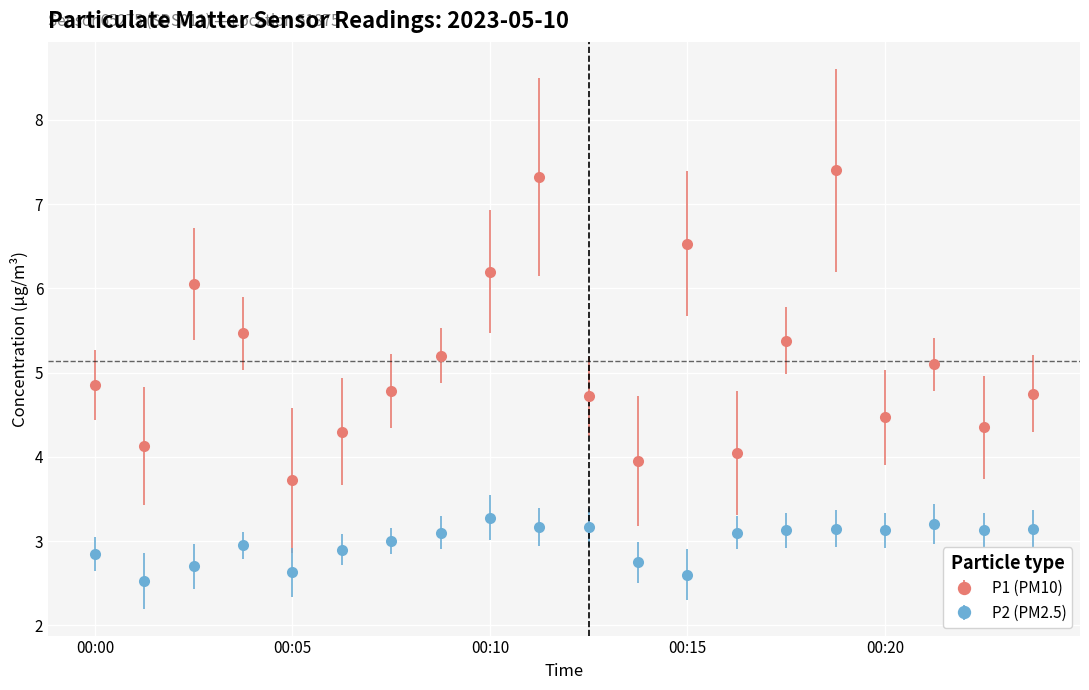

What is the average value of the P2 (PM2.5) series?

3.0